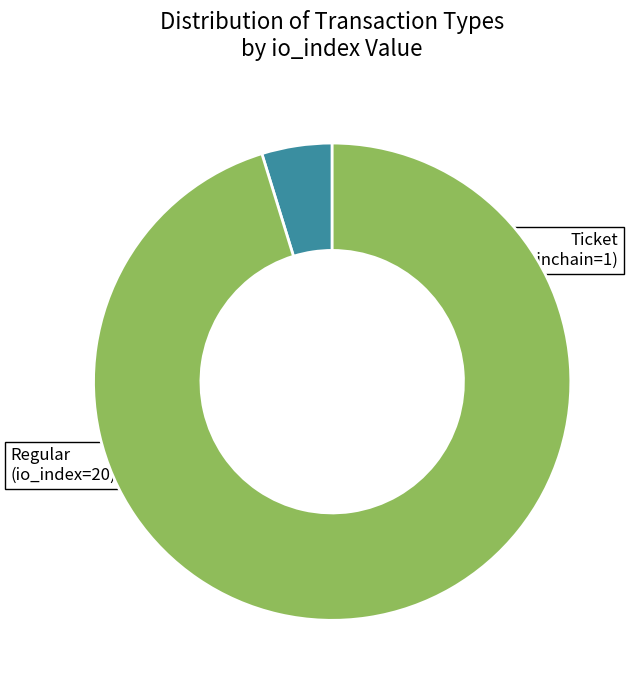

Is there any slice that represents more than half of the pie?

Yes